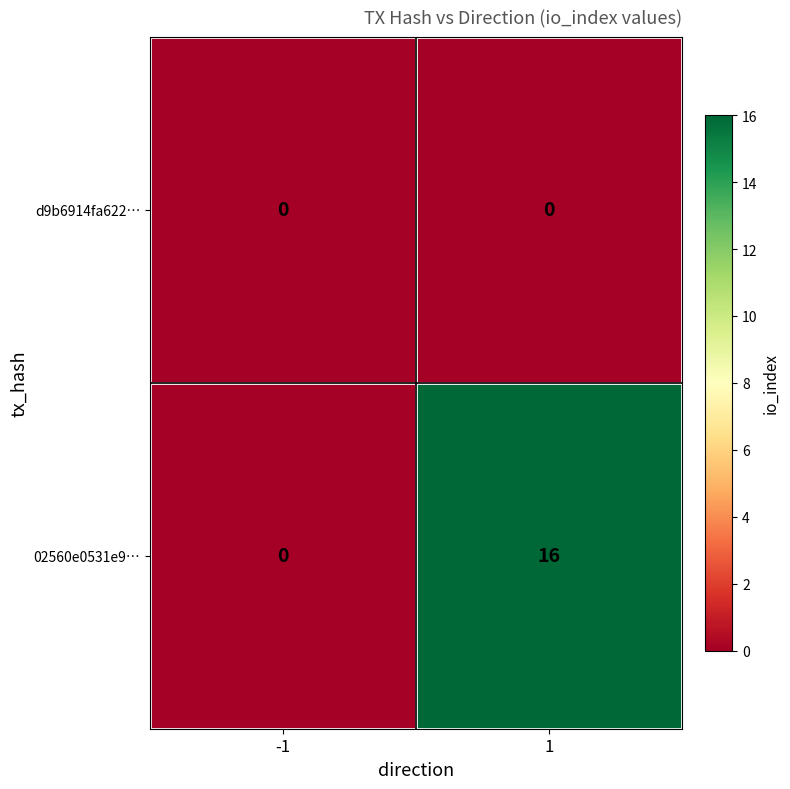

What is the maximum value shown in the chart?

16